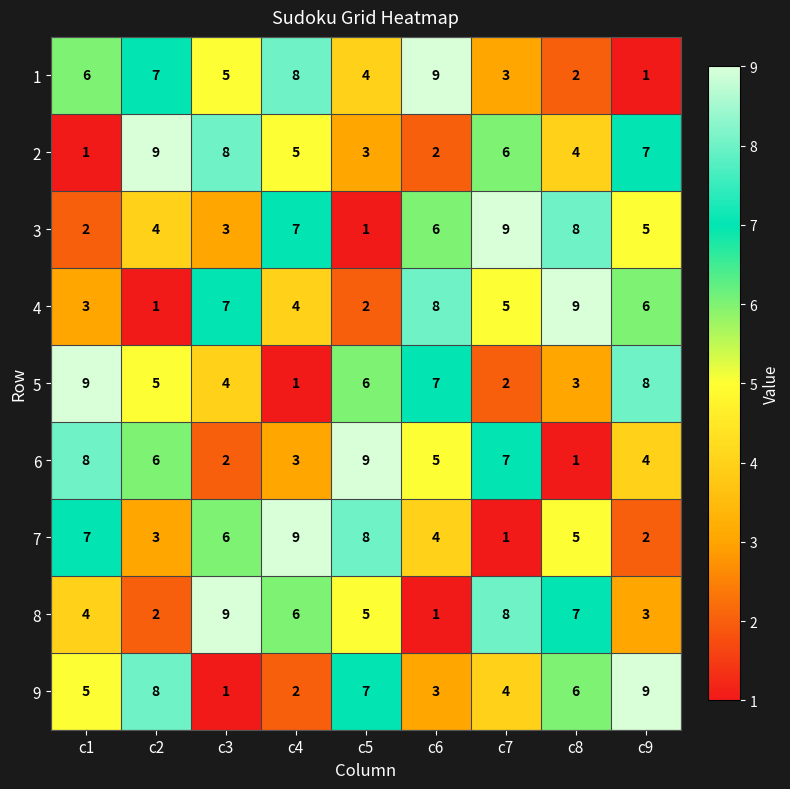

Rank the series at c4 from highest to lowest value.

7, 1, 3, 8, 2, 4, 6, 9, 5